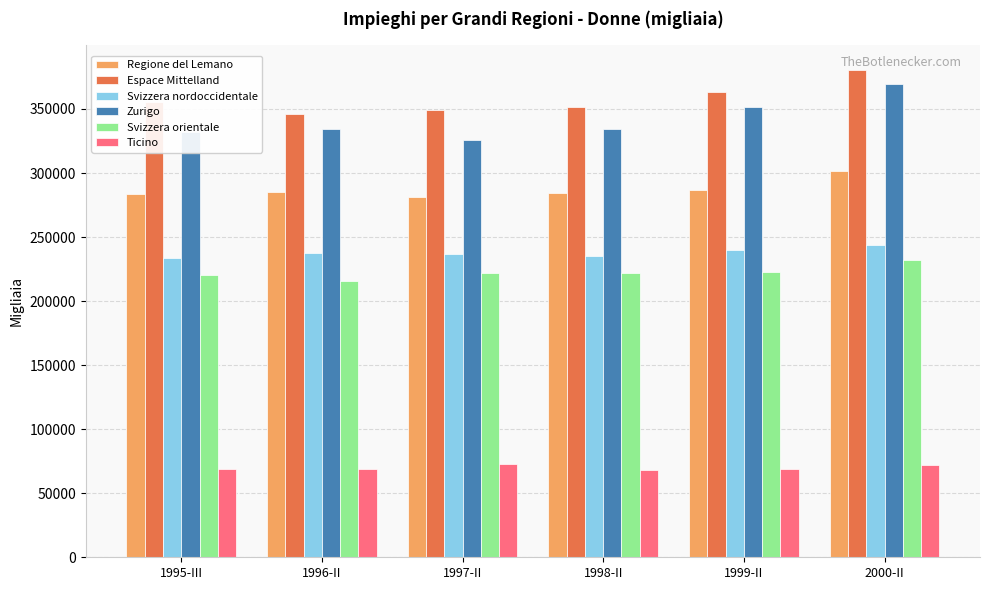

How many data points does each series have?

6